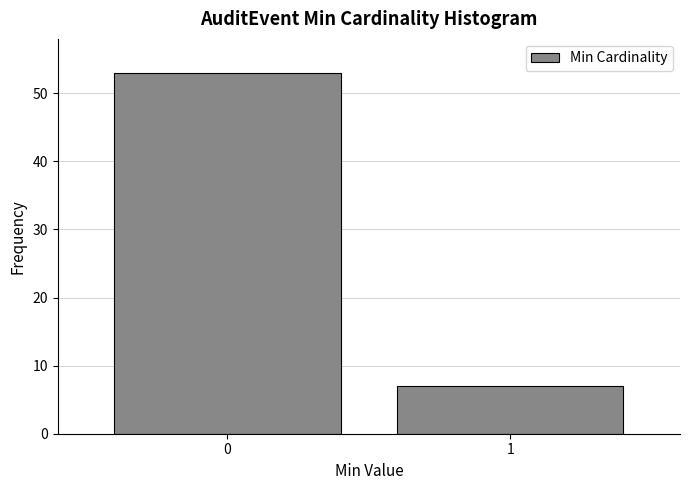

Reading left to right, extract all data points from this chart.

53	7